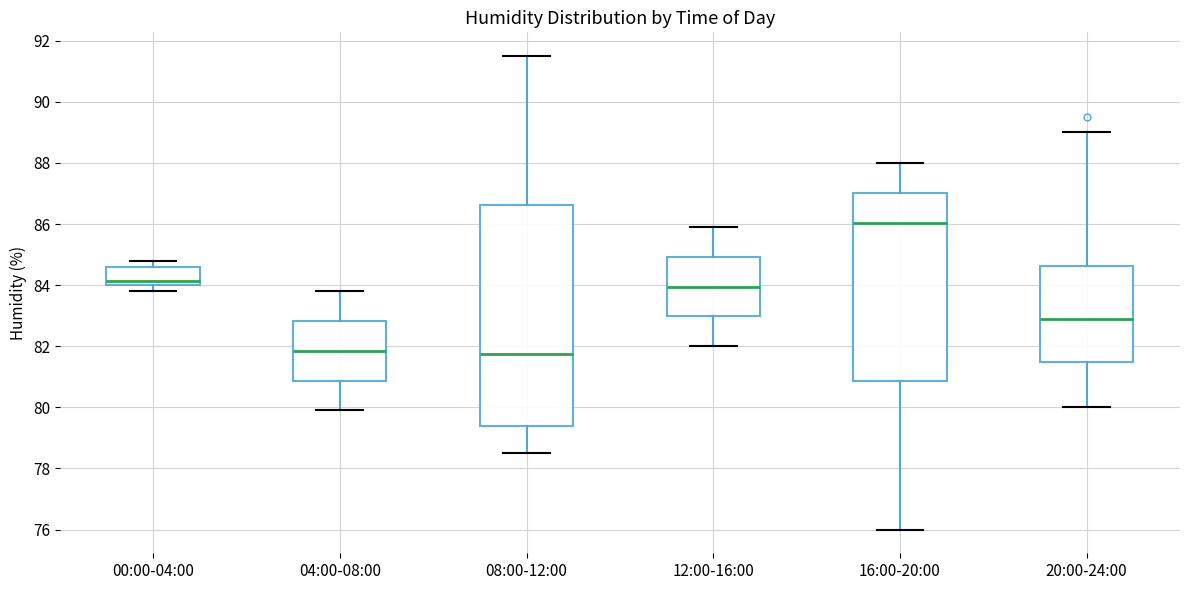

Where is the lower edge of the box for 16:00-20:00 on the y-axis? The values are not printed on the chart, so give them approximately, as read against the axis.

80.8